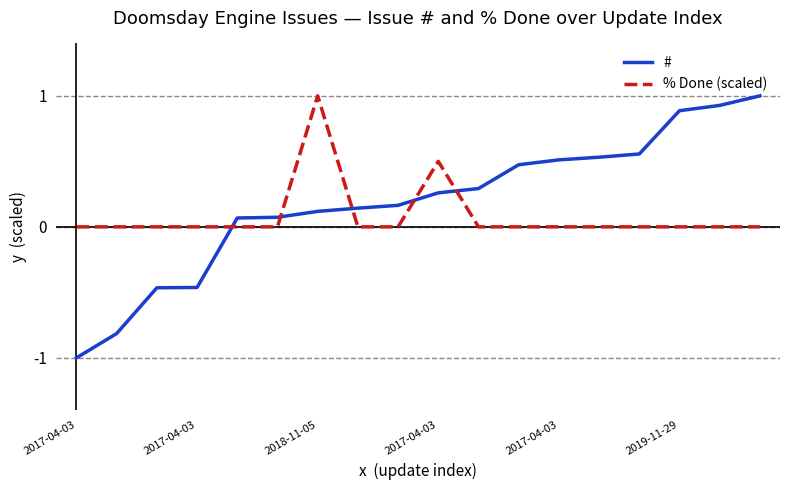

Which series has the largest range (max minus min)?

#